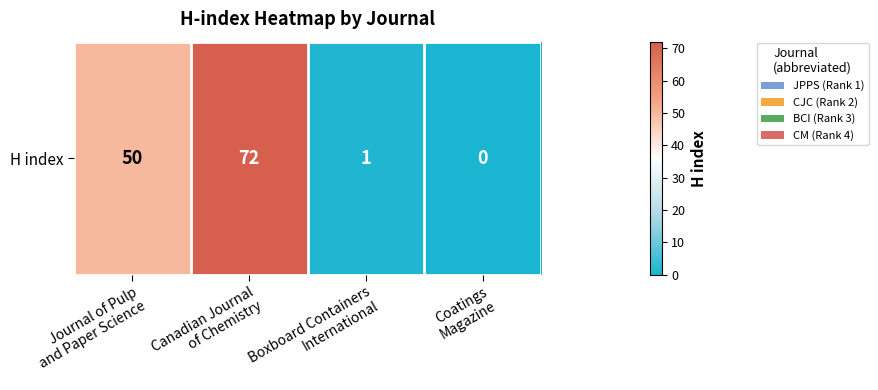

Reading left to right, what are all the values shown in this chart?

50	72	1	0